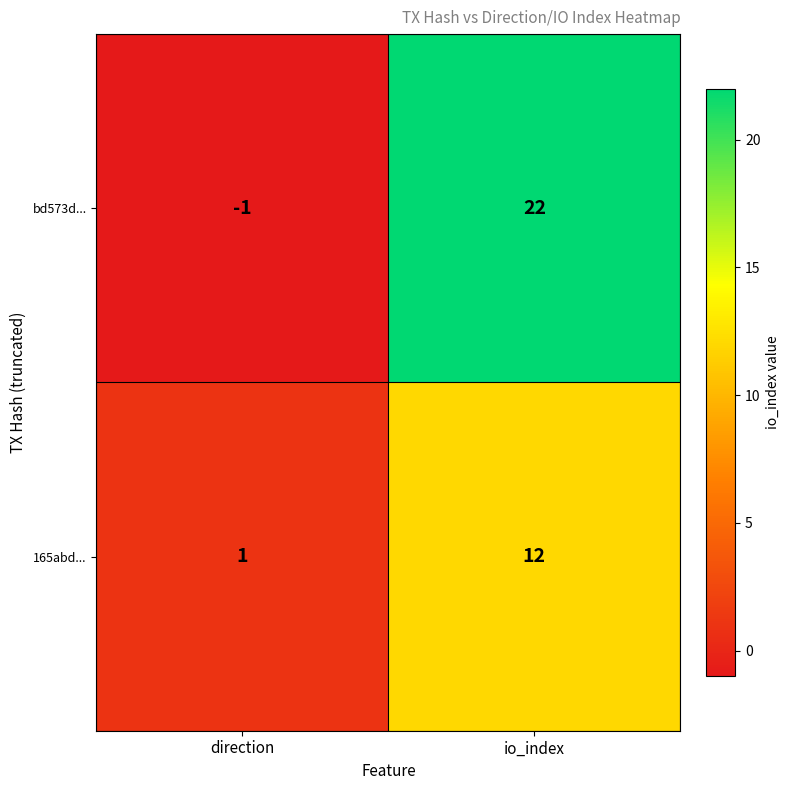

List the series in order of their peak value, lowest first.

165abd..., bd573d...